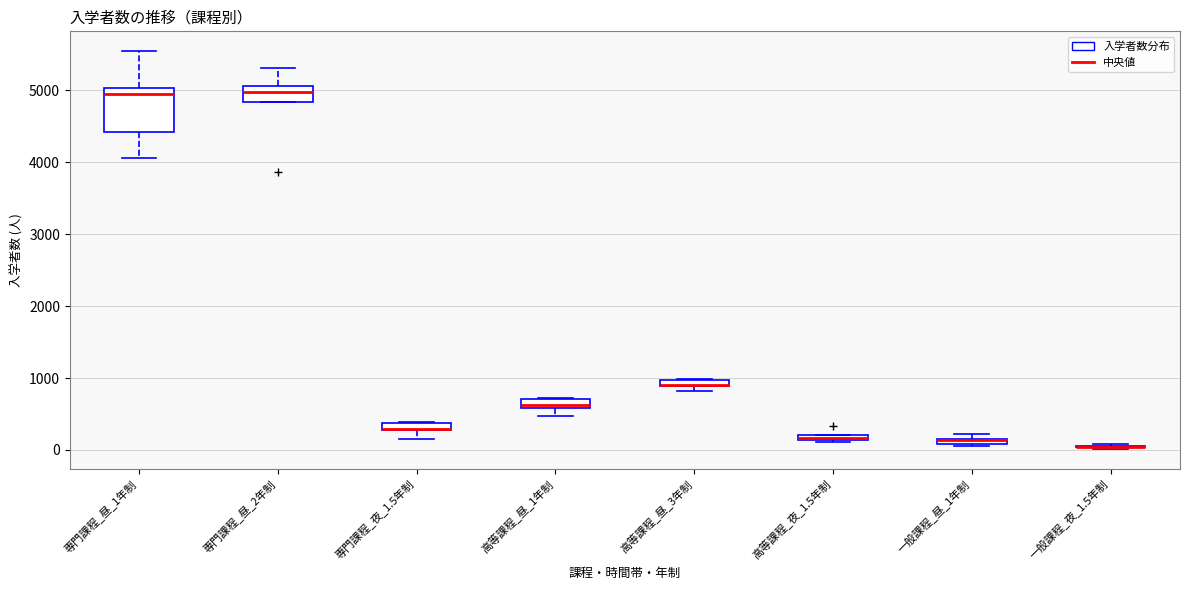

Which box is the tallest, from its lower edge to its upper edge?

専門課程_昼_1年制